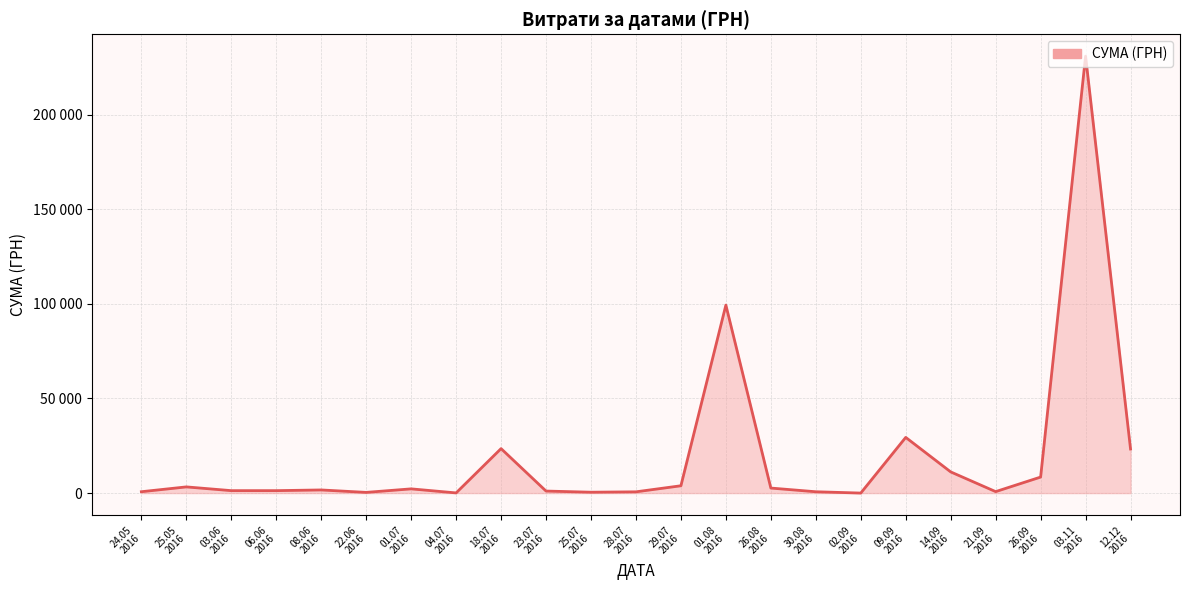

What is the change in value from 04.07
2016 to 28.07
2016?

+574.4